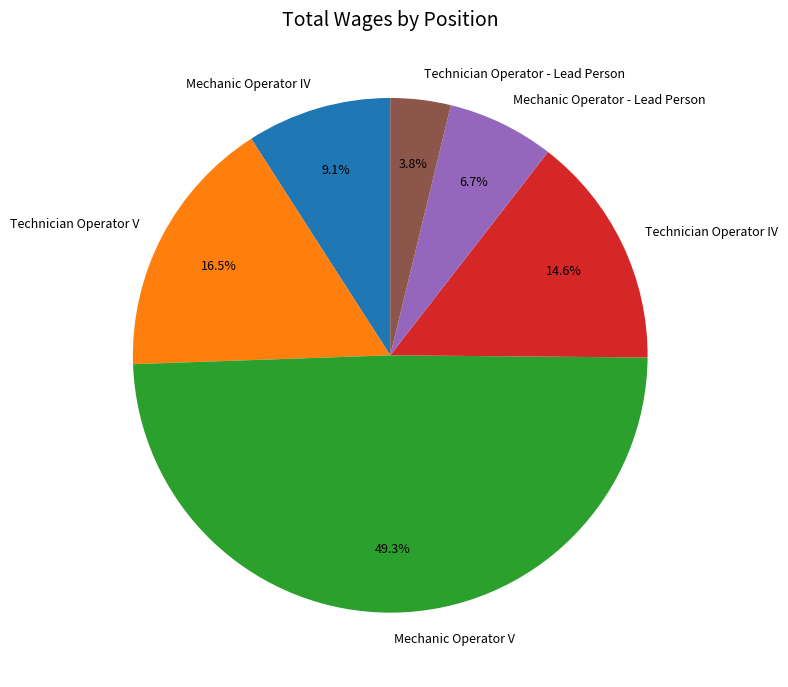

The Mechanic Operator V slice represents 1% of the pie. True or false?

False